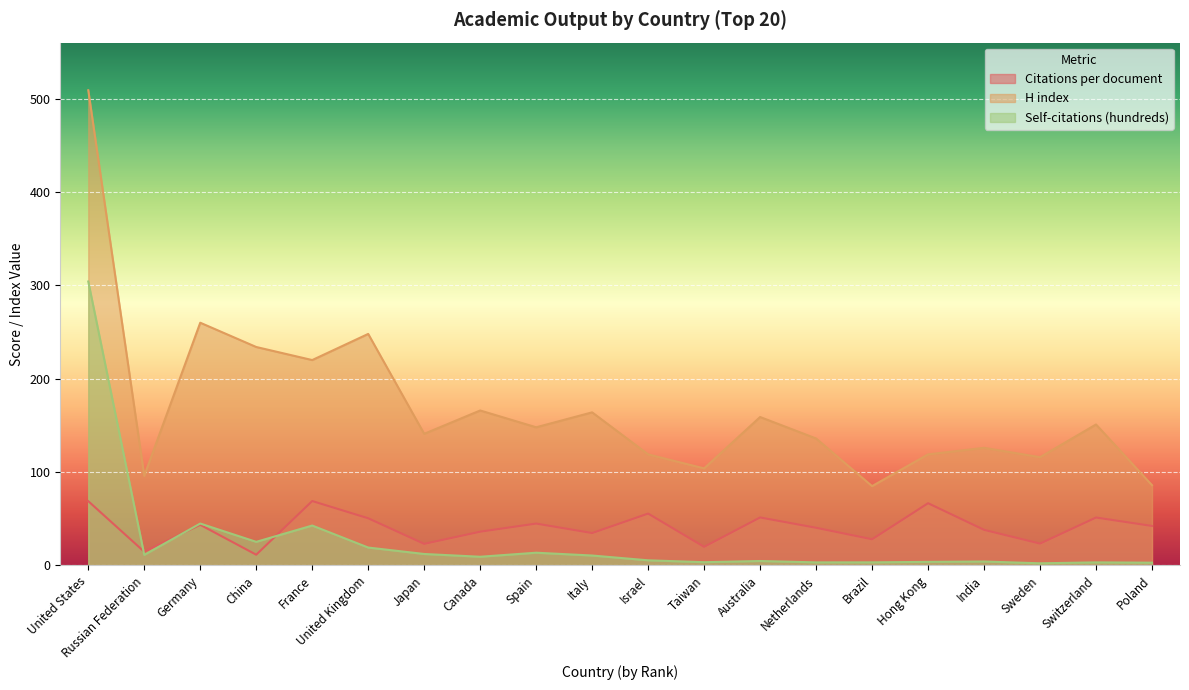

Which series has the largest range (max minus min)?

H index